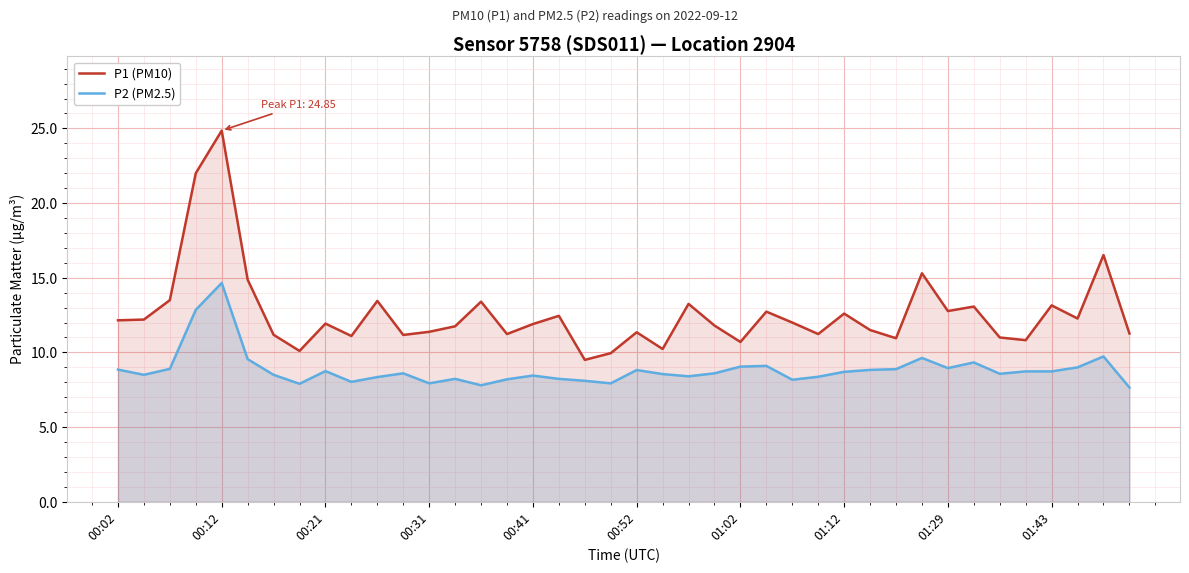

True or false: P1 (PM10) and P2 (PM2.5) intersect in this chart.

False